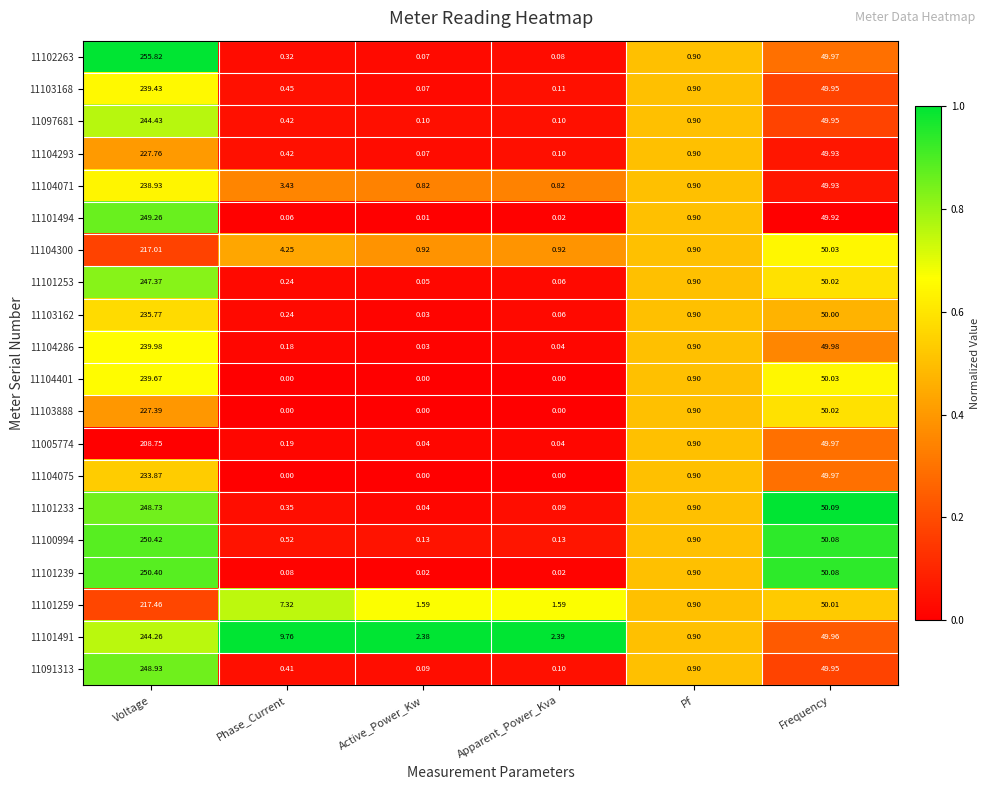

List the labels in order of 11091313 value, smallest first.

Active_Power_Kw, Apparent_Power_Kva, Phase_Current, Pf, Frequency, Voltage